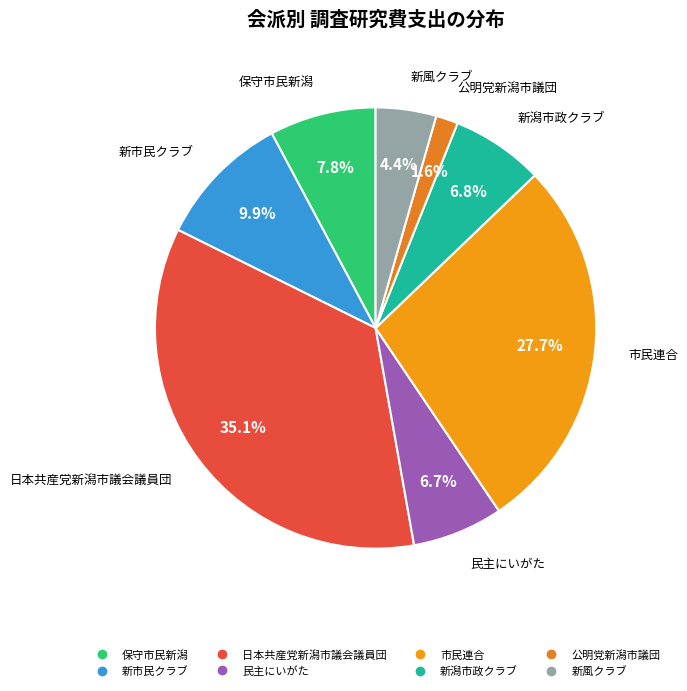

Approximately how many times larger is the value at 新市民クラブ compared to 市民連合?

0.4